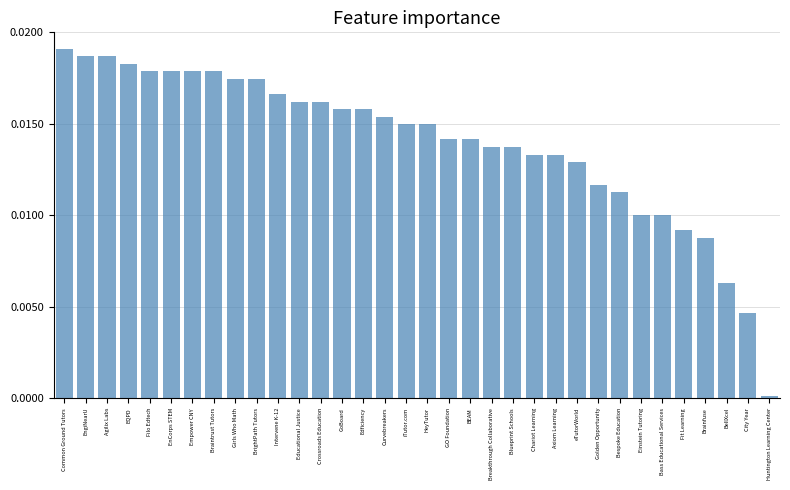

The chart shows a value of 0.0 at Girls Who Math. True or false?

True